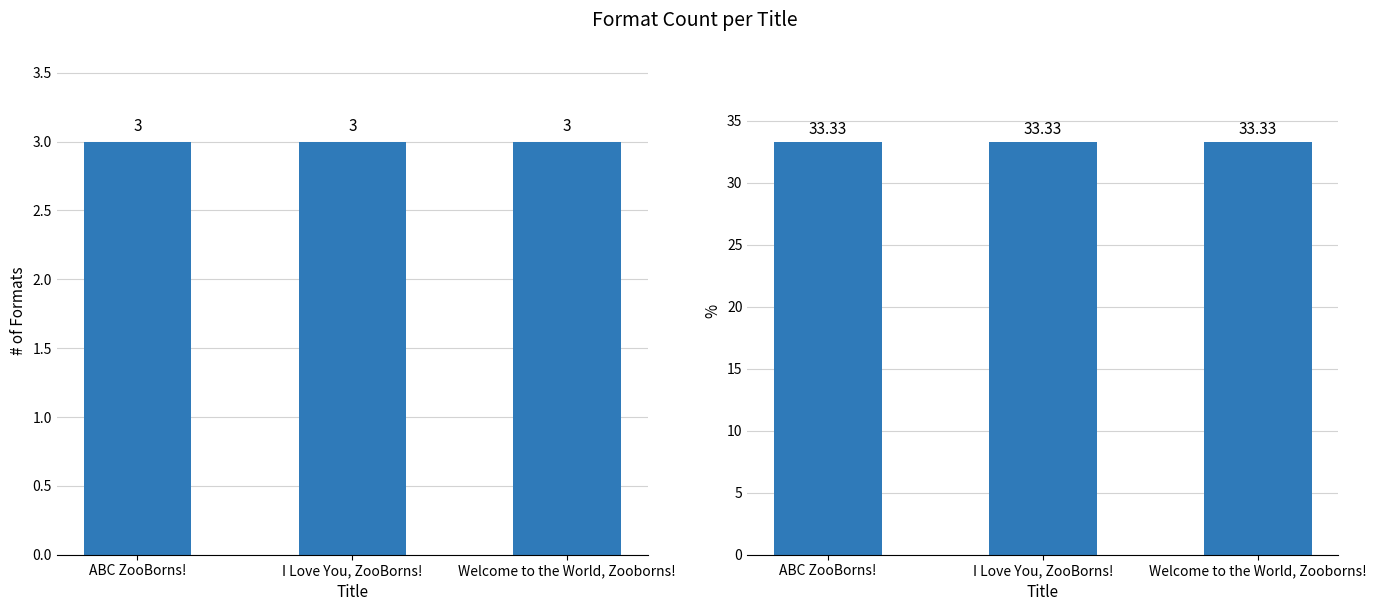

True or false: Format Count % has a value of 20.2 at ABC ZooBorns!.

False